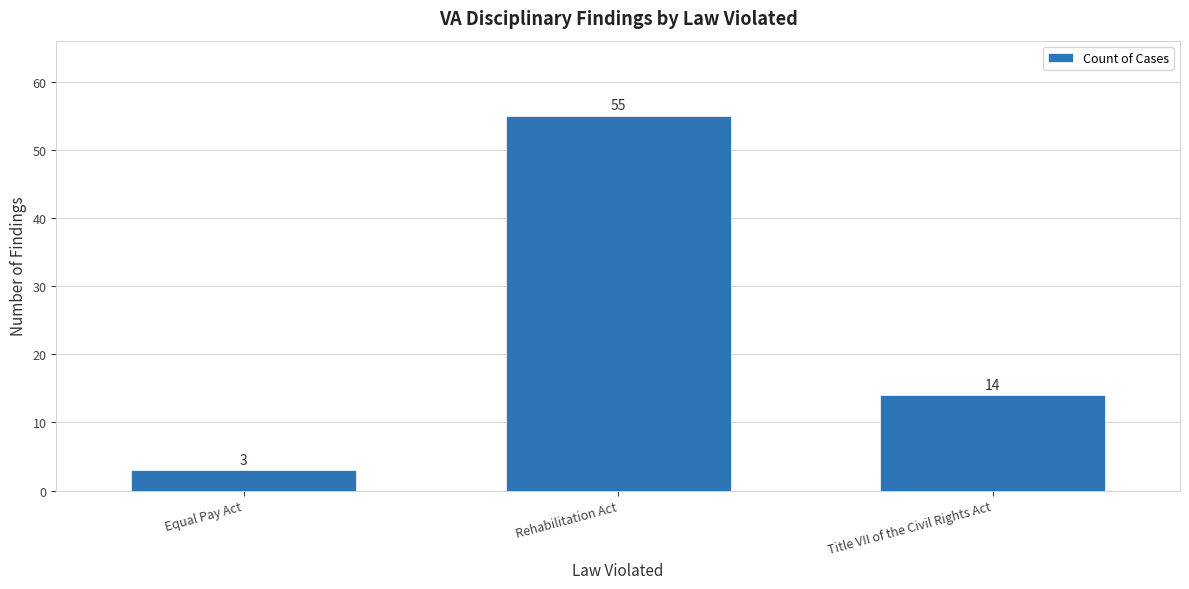

What is the value of the 3rd bar from the left?

14